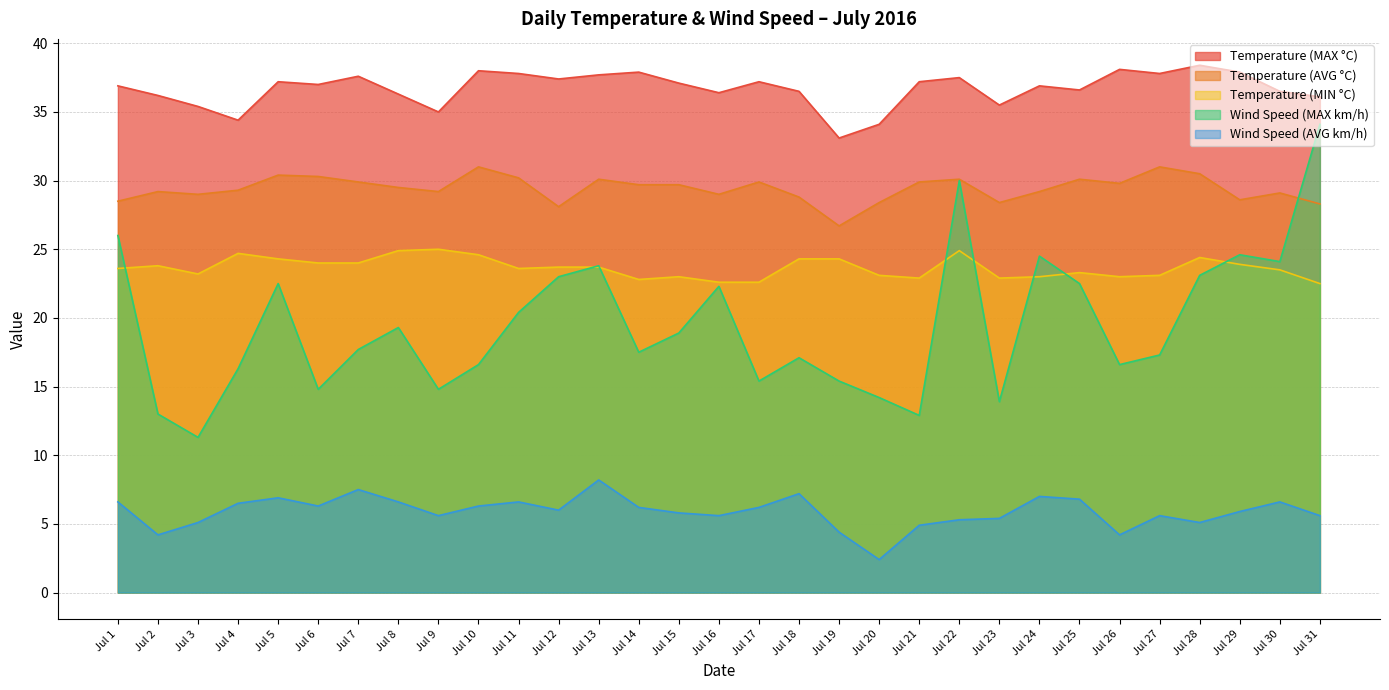

True or false: Temperature (MAX °C) has a value of 36.4 at Jul 16.

True